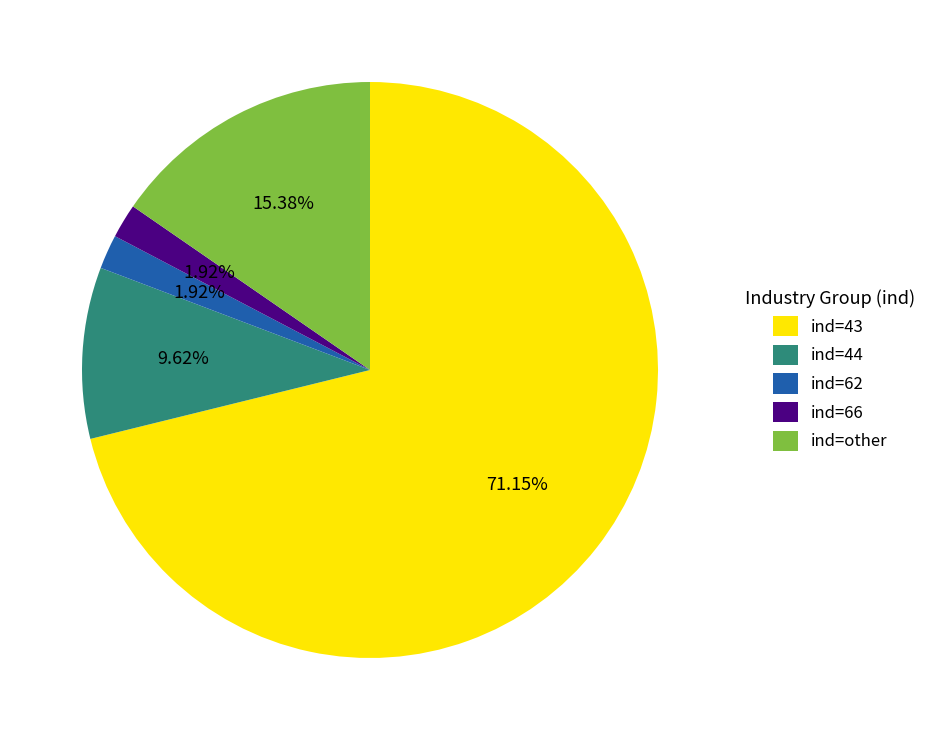

Do ind=66 and ind=44 together represent more than half of the pie?

No